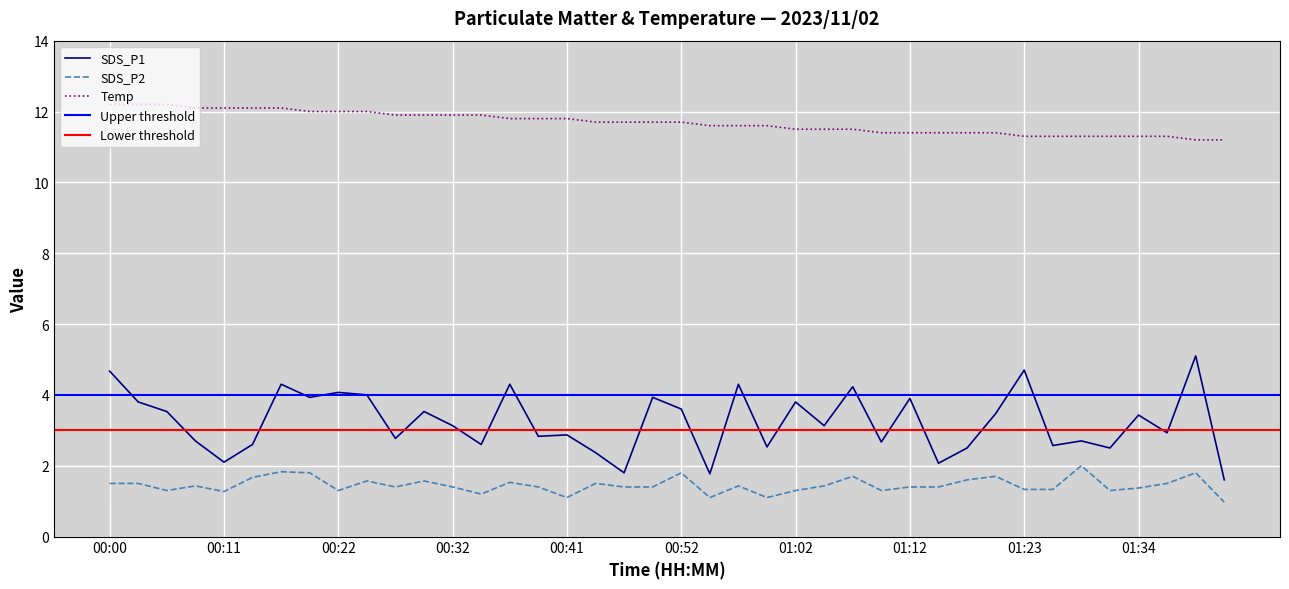

True or false: Temp and SDS_P2 intersect in this chart.

False